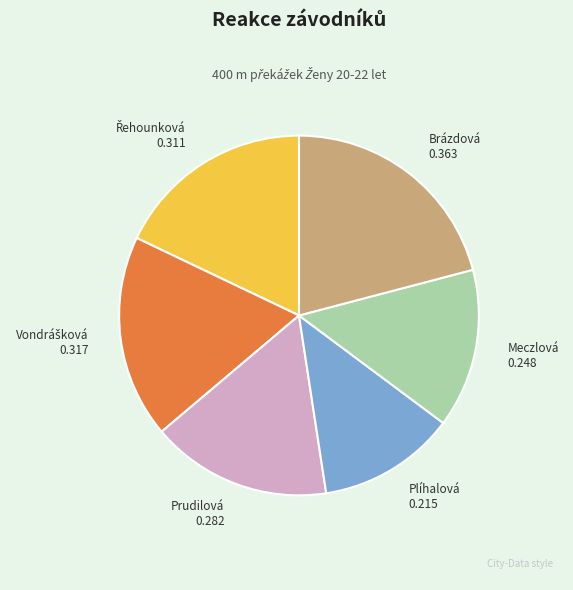

Which slice is the smallest?

Plíhalová 0.215